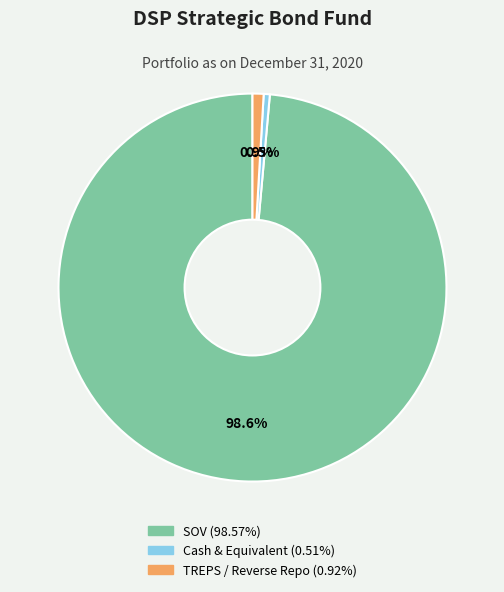

The Cash & Equivalent slice represents 14% of the pie. True or false?

False